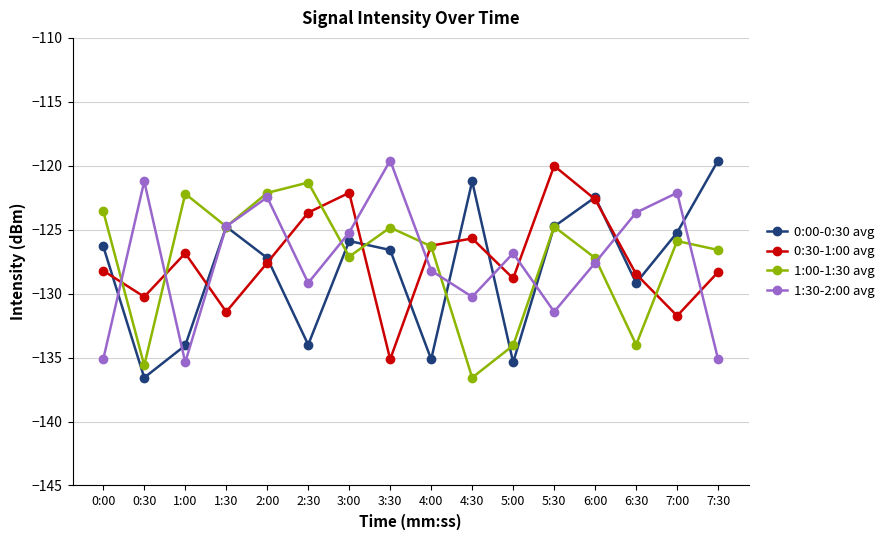

Which series changed the most between 1:30 and 4:00?

0:00-0:30 avg